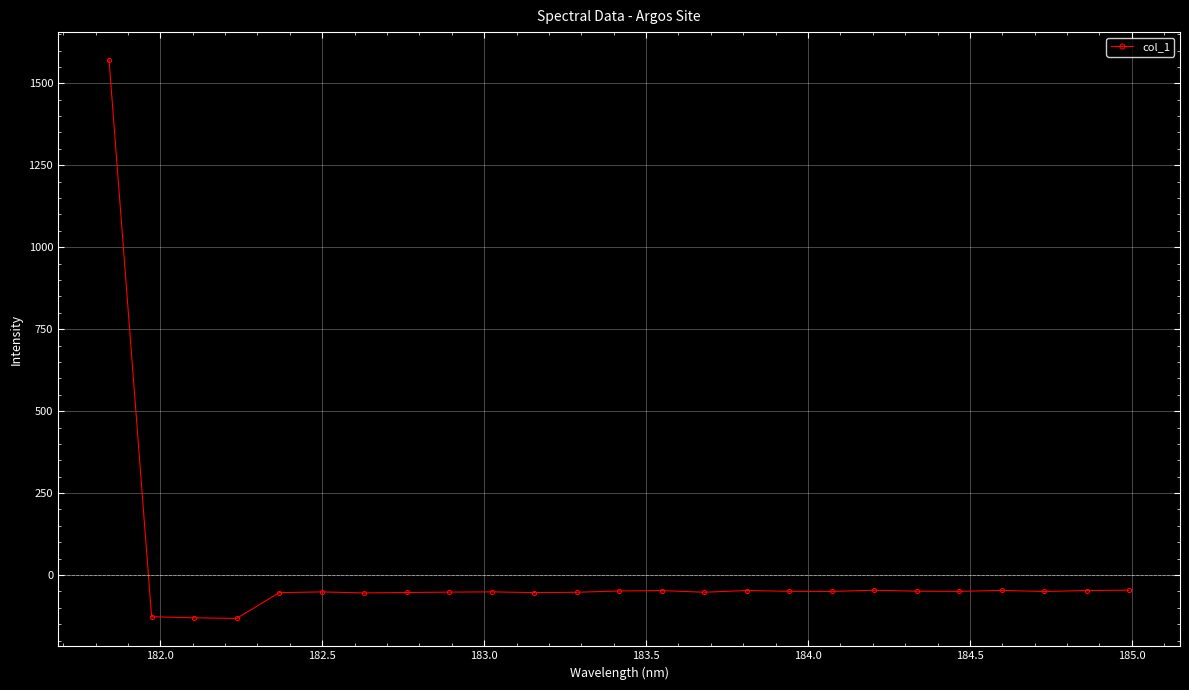

True or false: there are more than 1 points higher than both neighbors.

True